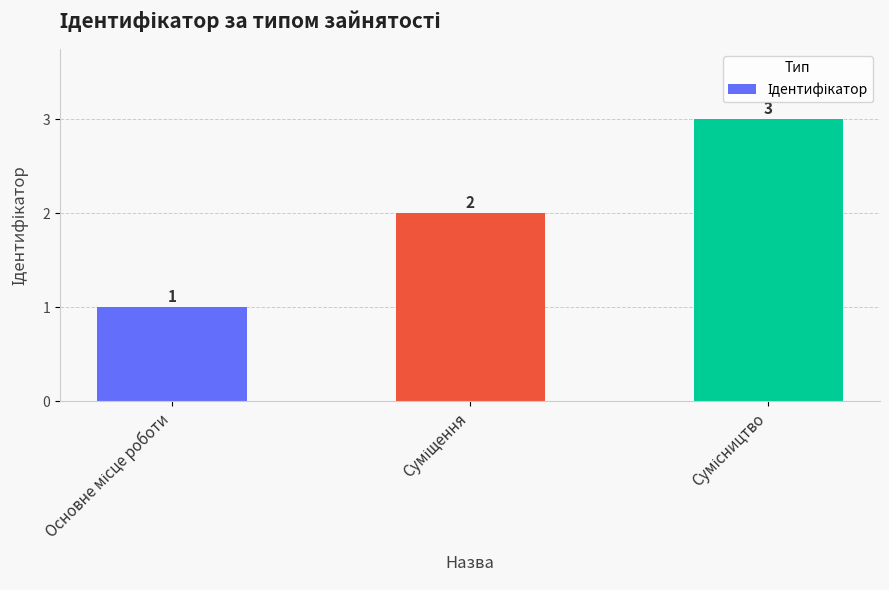

What is the maximum value shown in the chart?

3